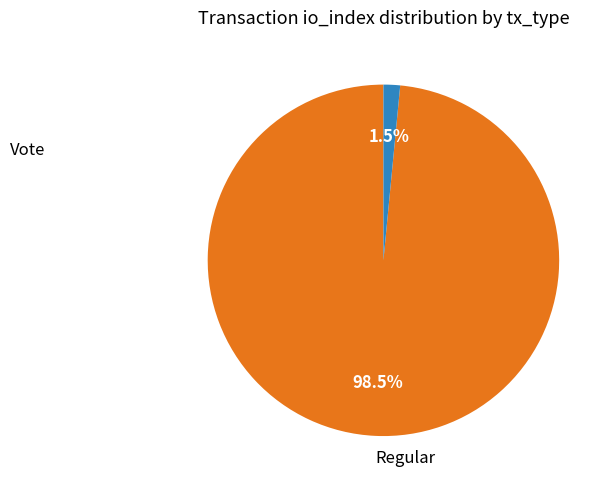

Does any single category account for the majority?

Yes